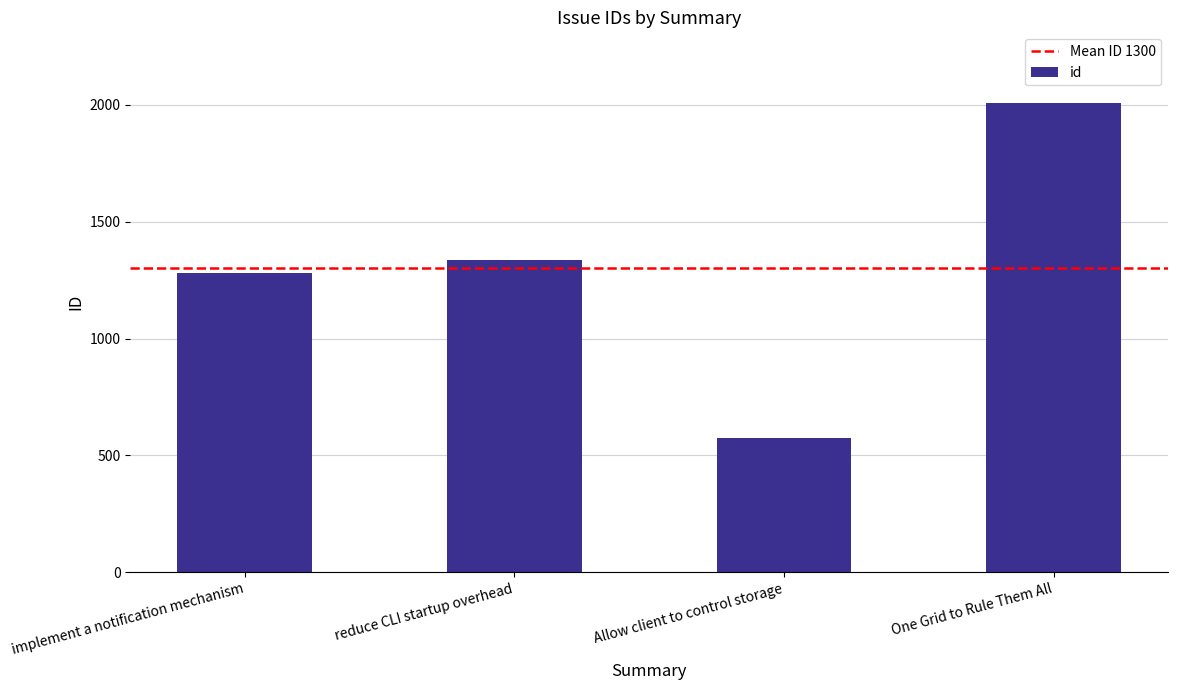

What is the value of the 4th bar from the left?

2009